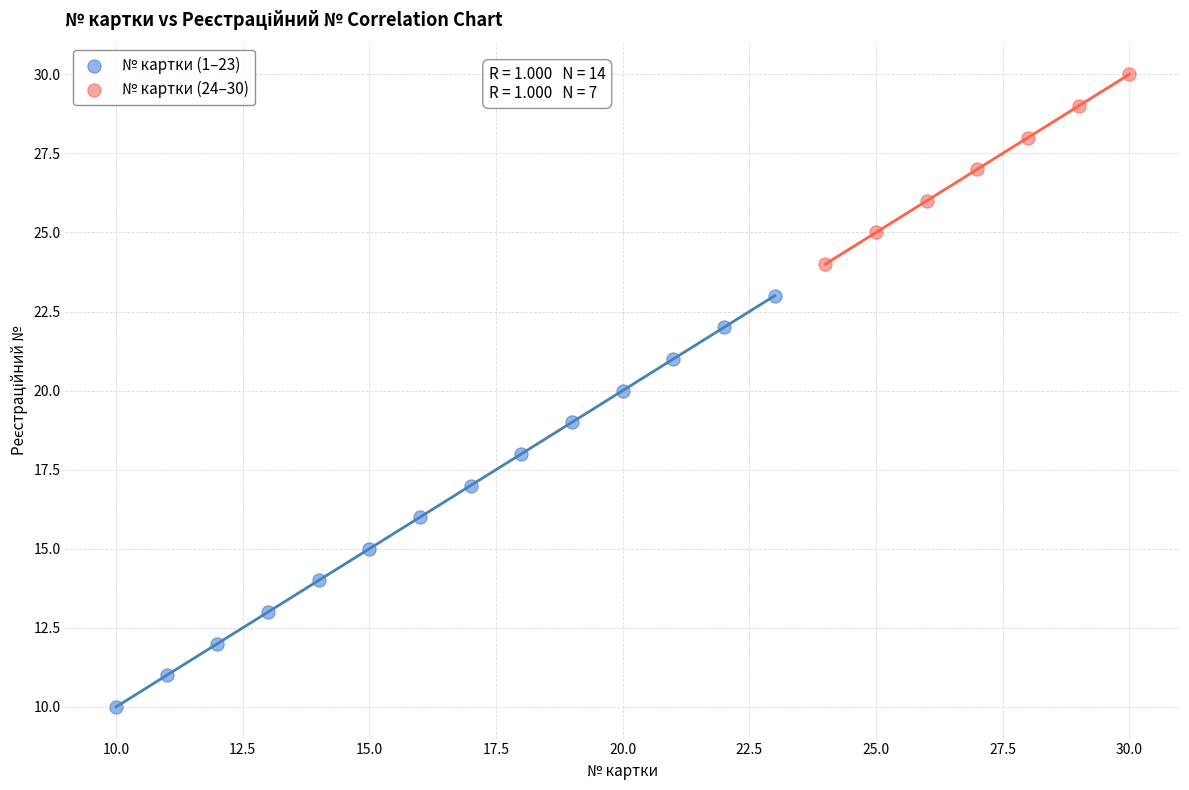

What are all the series names shown in the legend?

№ картки (1–23), № картки (24–30)